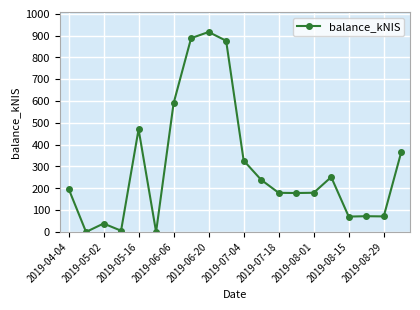

True or false: there are more than 1 points higher than both neighbors.

True